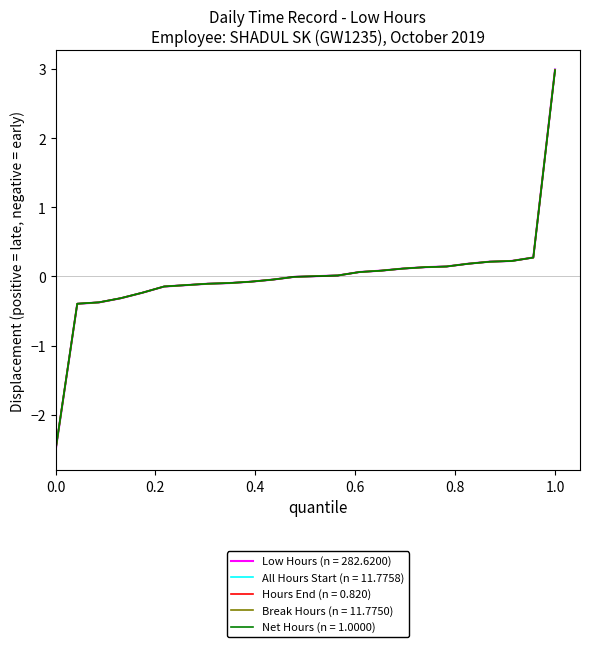

What is the lowest value of the All Hours Start (n = 11.7758) series?

-2.5